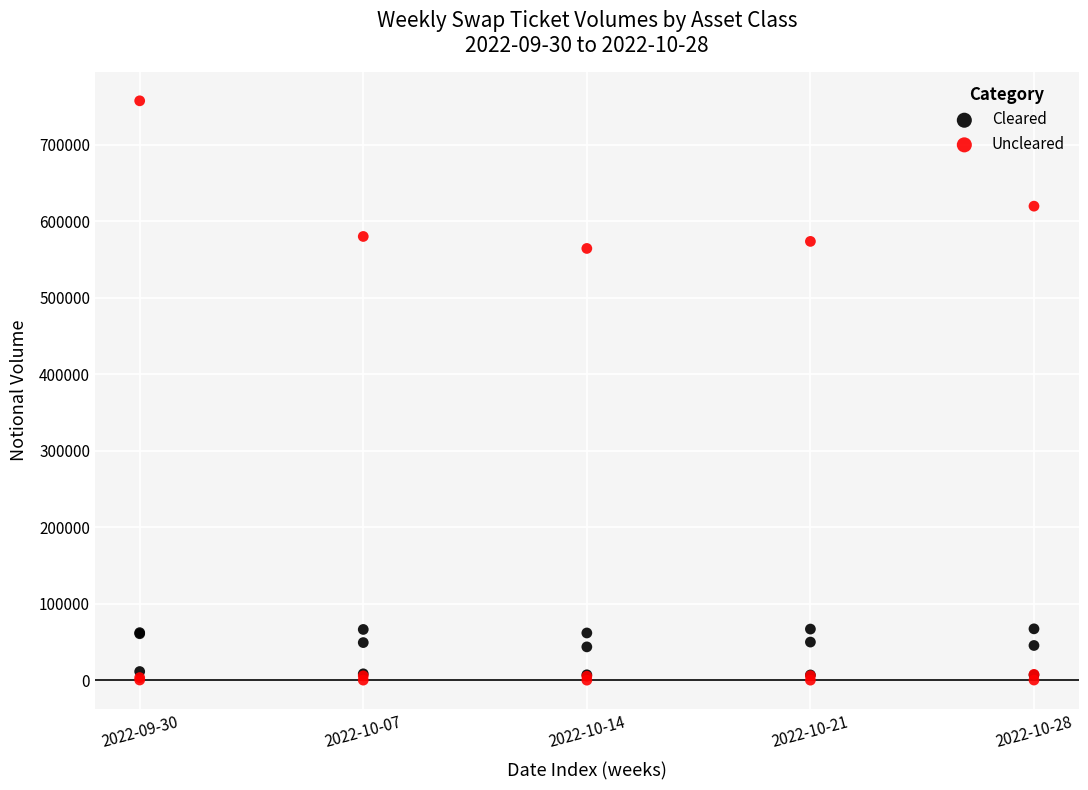

What are all the series names shown in the legend?

Cleared, Uncleared